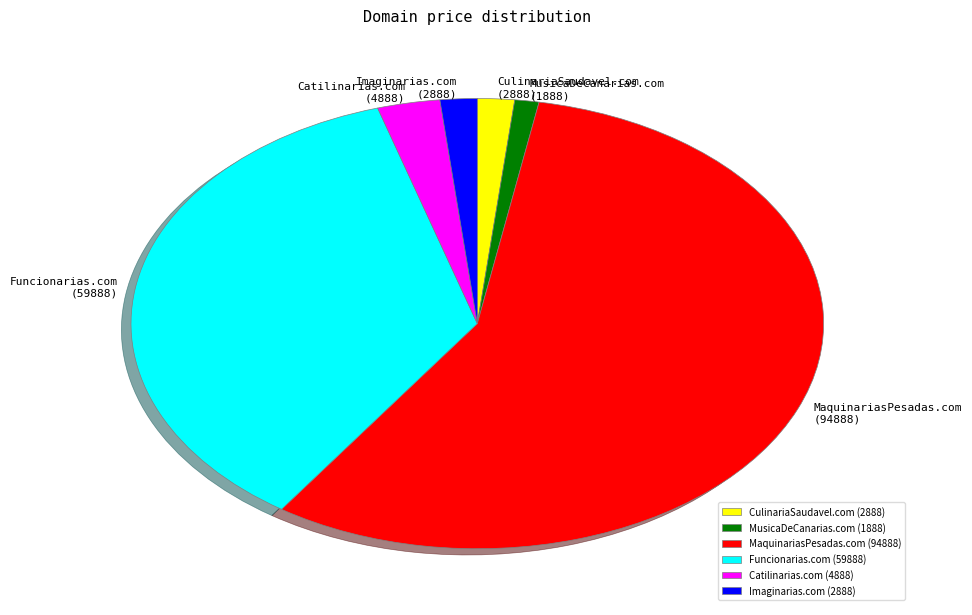

The Imaginarias.com (2888) slice represents 11% of the pie. True or false?

False